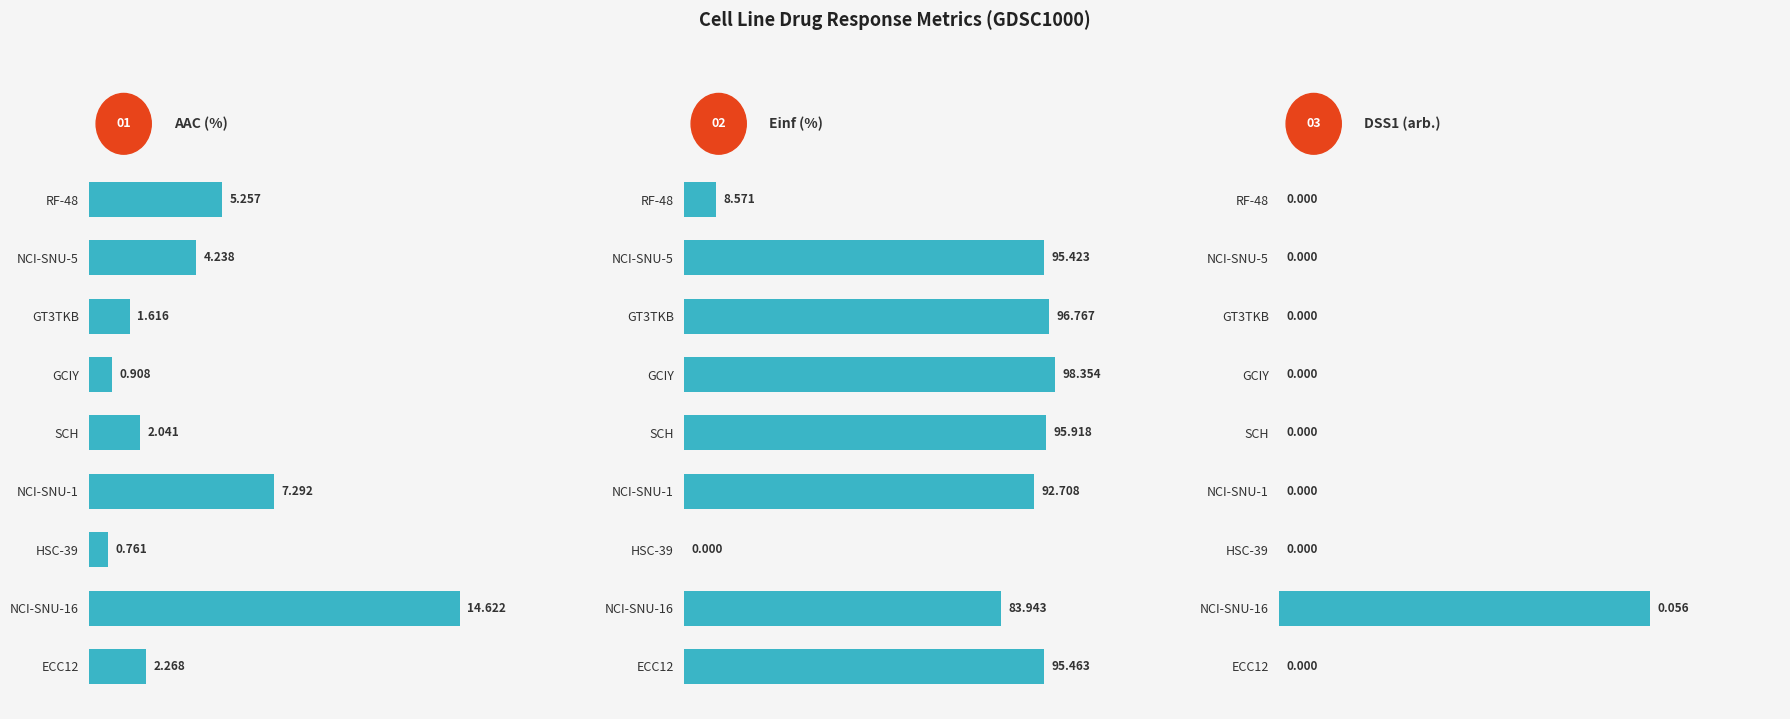

The value of Einf (%) at NCI-SNU-5 is 160.9. True or false?

False